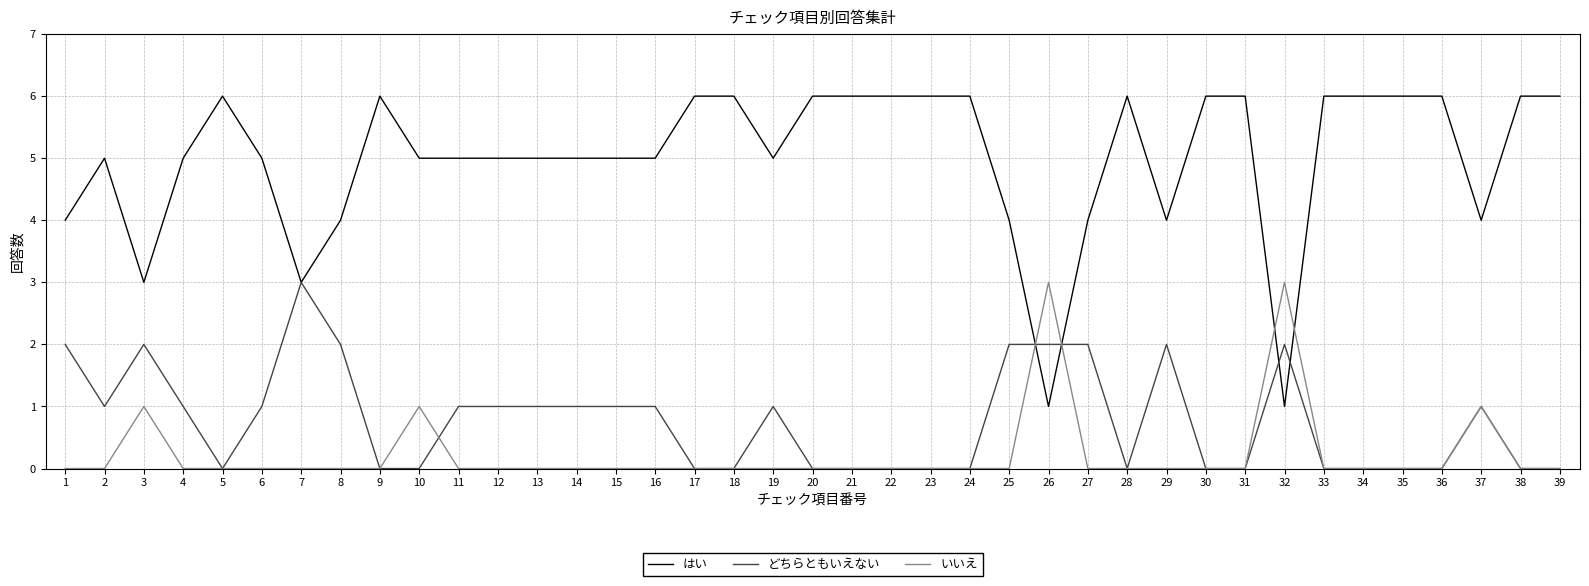

Is it true that はい equals 2 at 25?

False